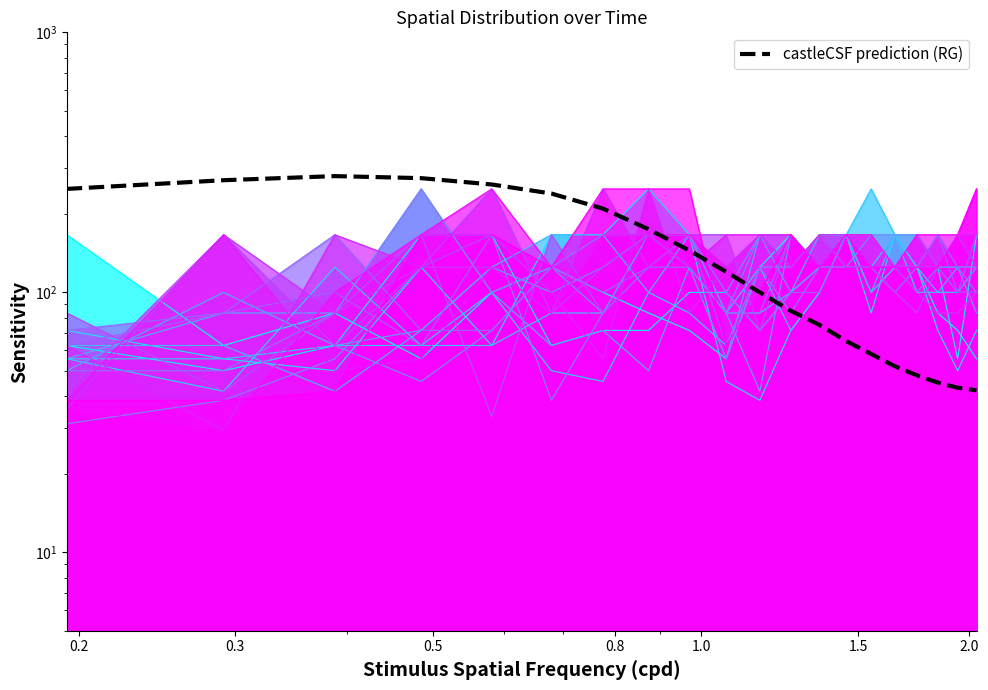

What is the value of the 16th point from the left?

52